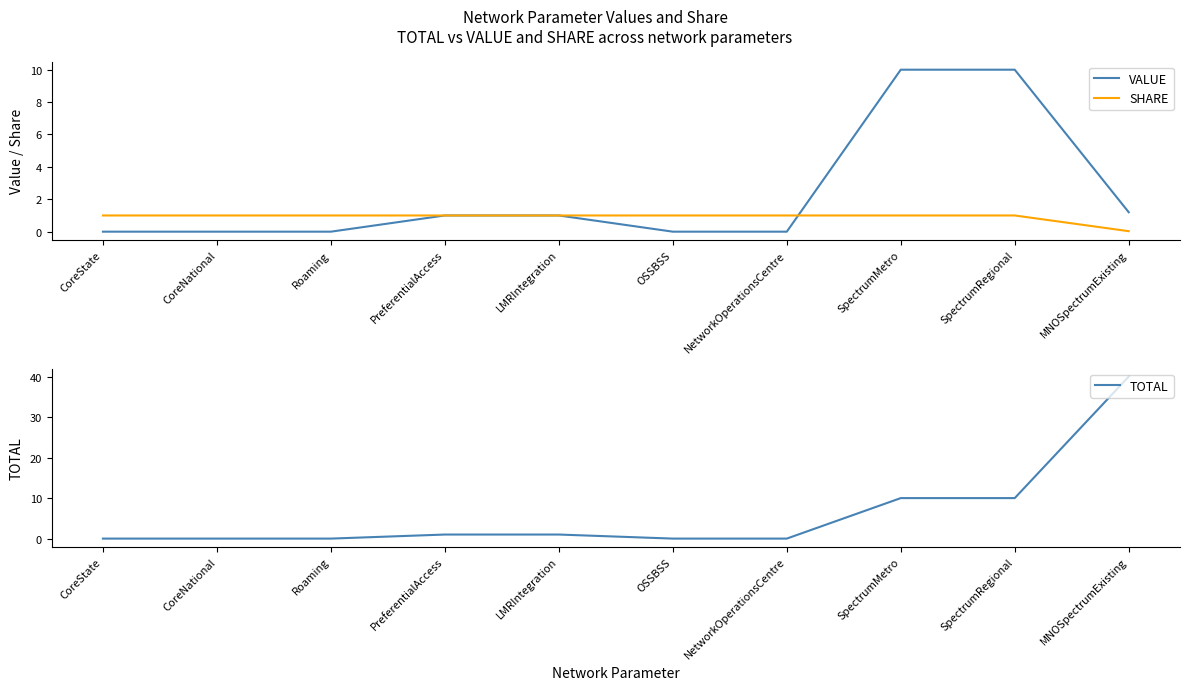

Which series has the largest range (max minus min)?

TOTAL